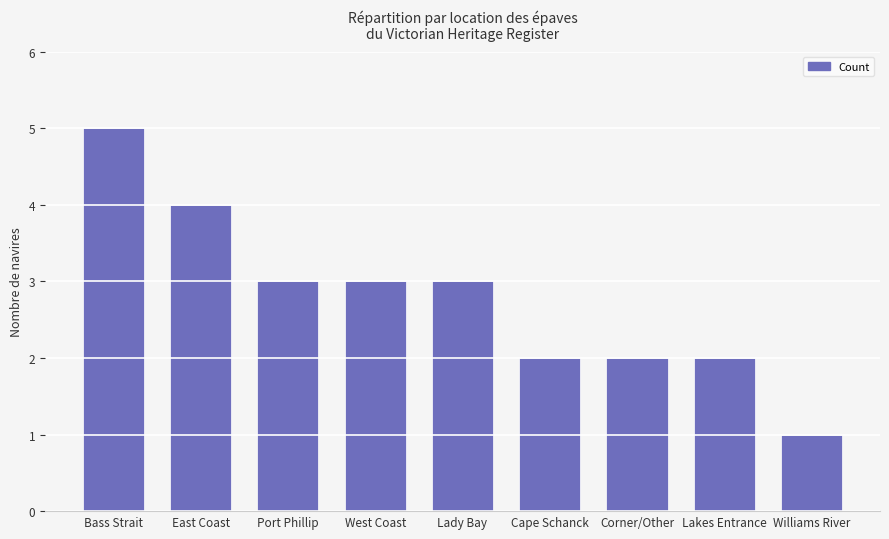

Count the values in the range 2 to 3.

6